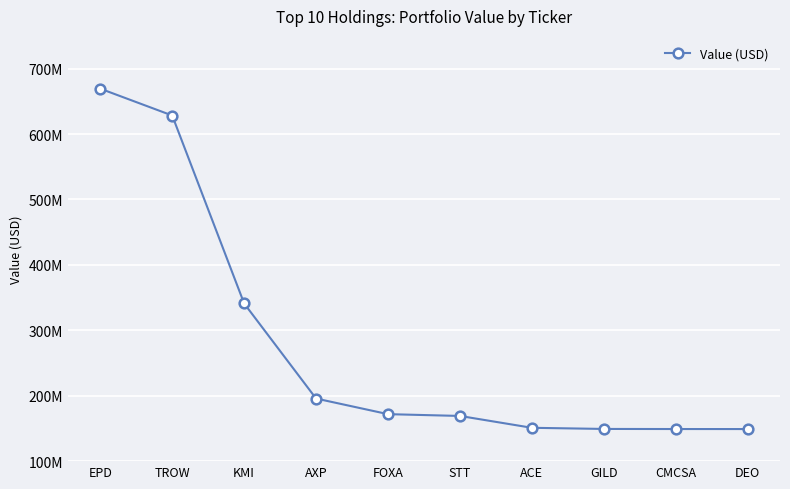

Approximately how many times larger is the value at KMI compared to CMCSA?

2.3